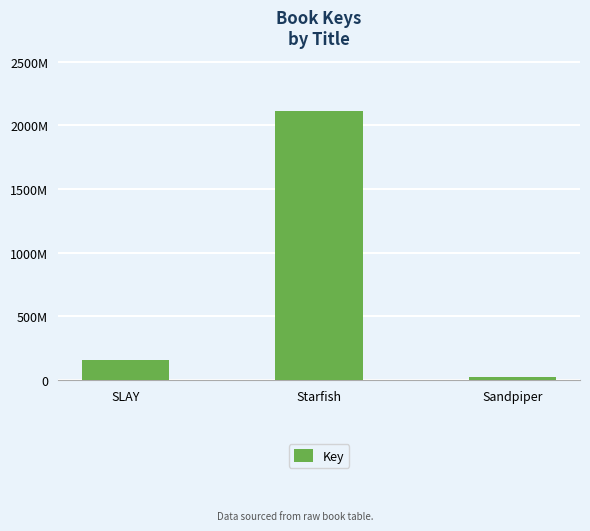

What is the label of the 2nd bar from the right?

Starfish